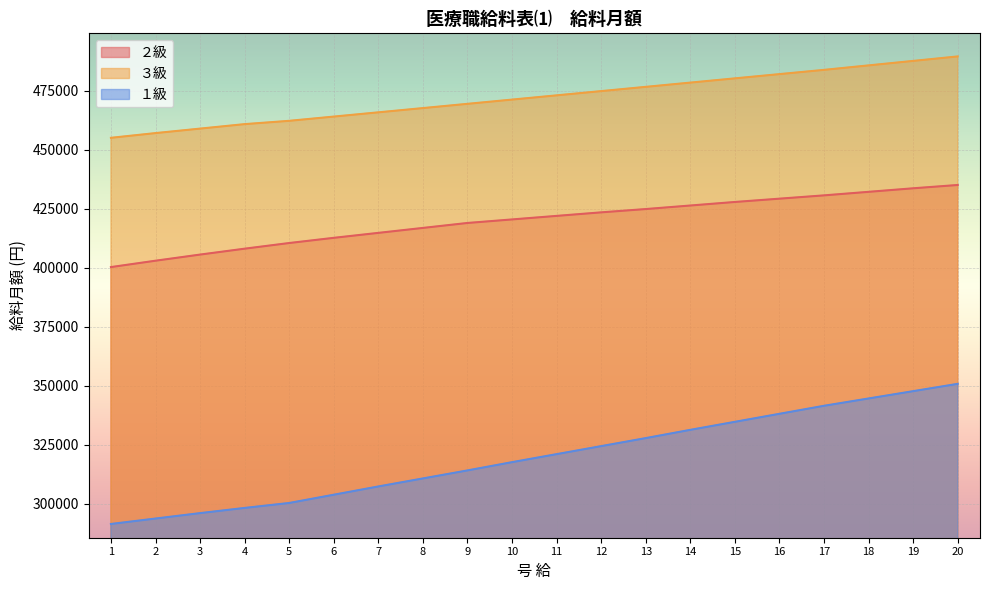

Between 14 and 6, which is larger?

14